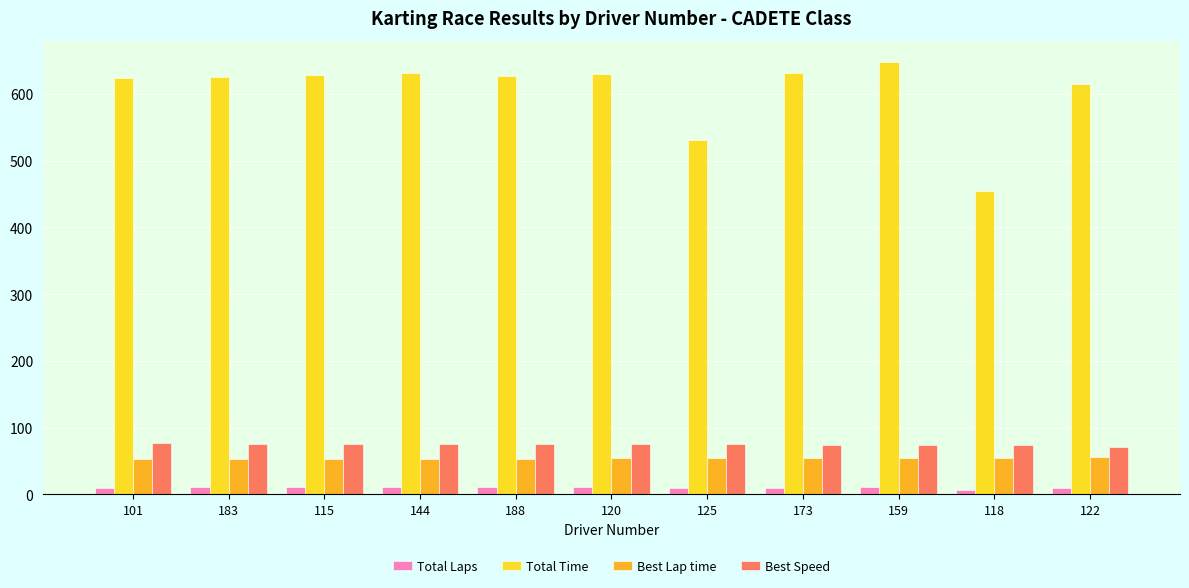

Which series has the largest total across all categories?

Total Time